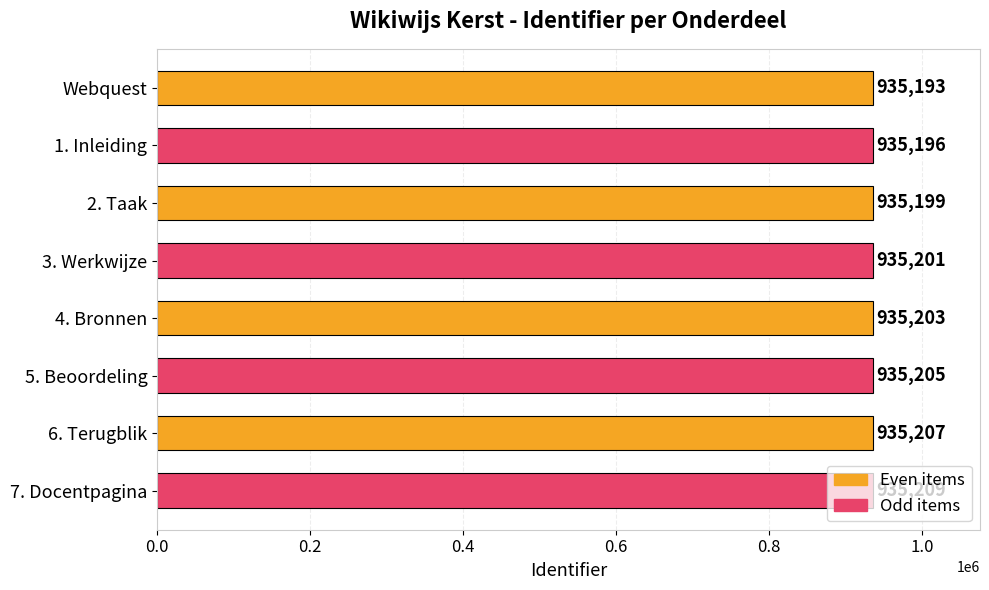

What is the ratio of the value at 7. Docentpagina to the value at 4. Bronnen?

1.0